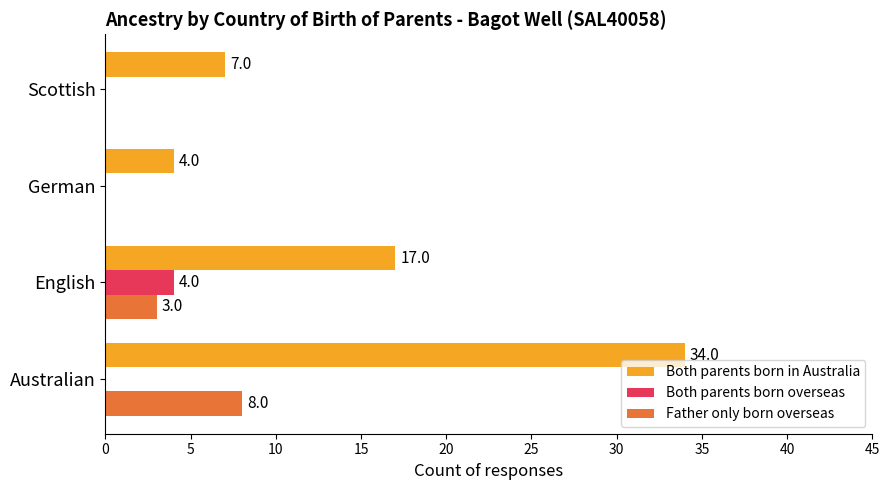

Between Australian and German, which series saw the biggest shift?

Both parents born in Australia